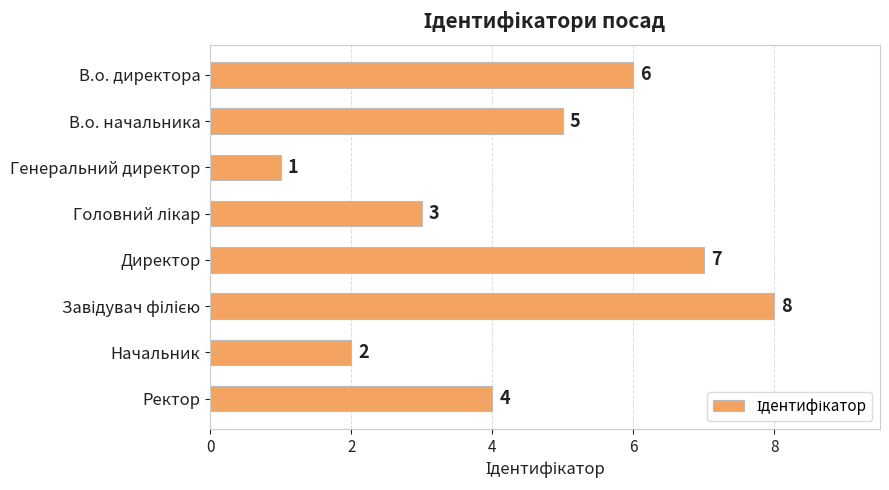

What is the change in value from В.о. директора to Генеральний директор?

-5